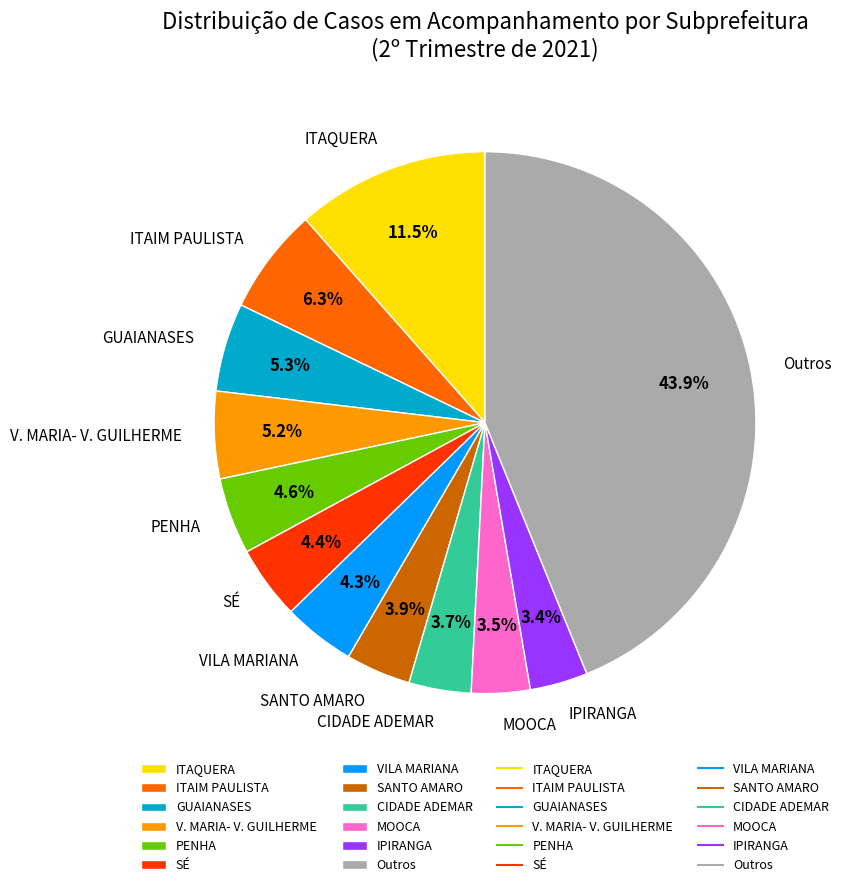

To the nearest percent, what is the average slice percentage?

8%